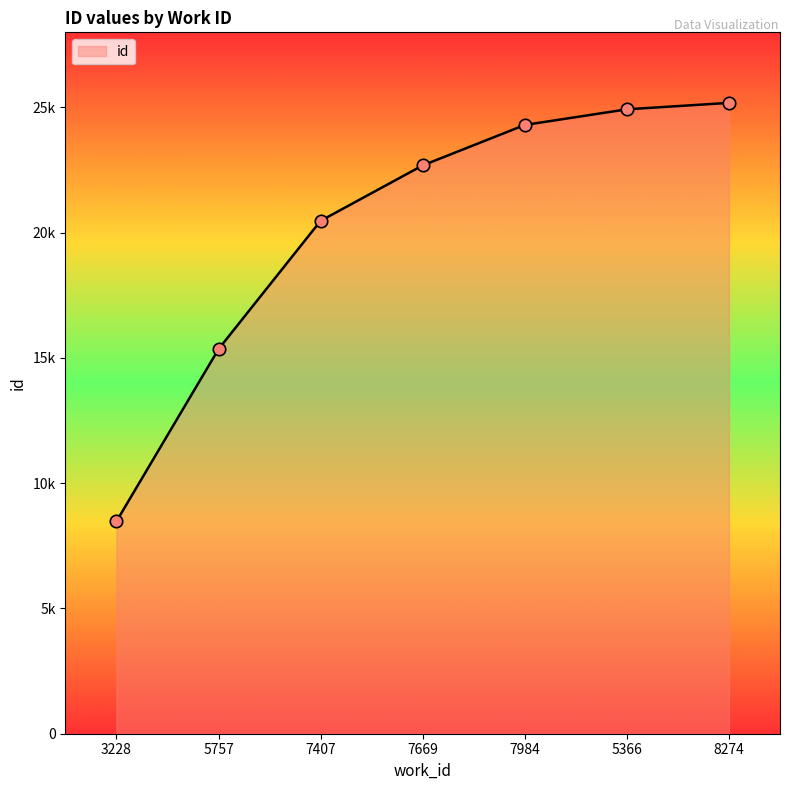

Is this an area chart (filled region under the line)?

Yes